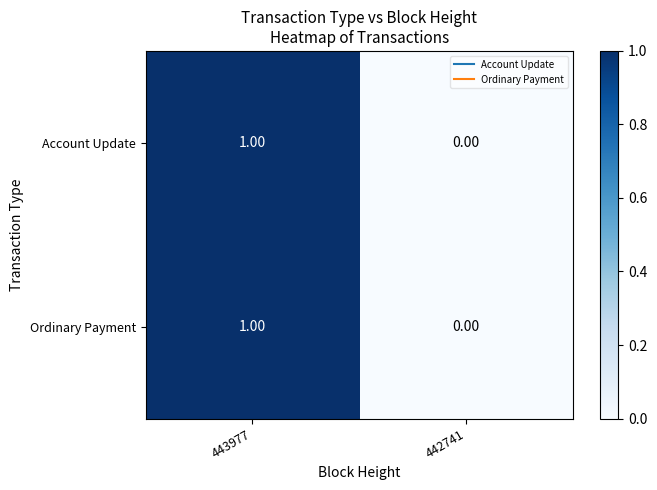

Is the value of Account Update at 442741 greater than the value of Ordinary Payment at 443977?

No